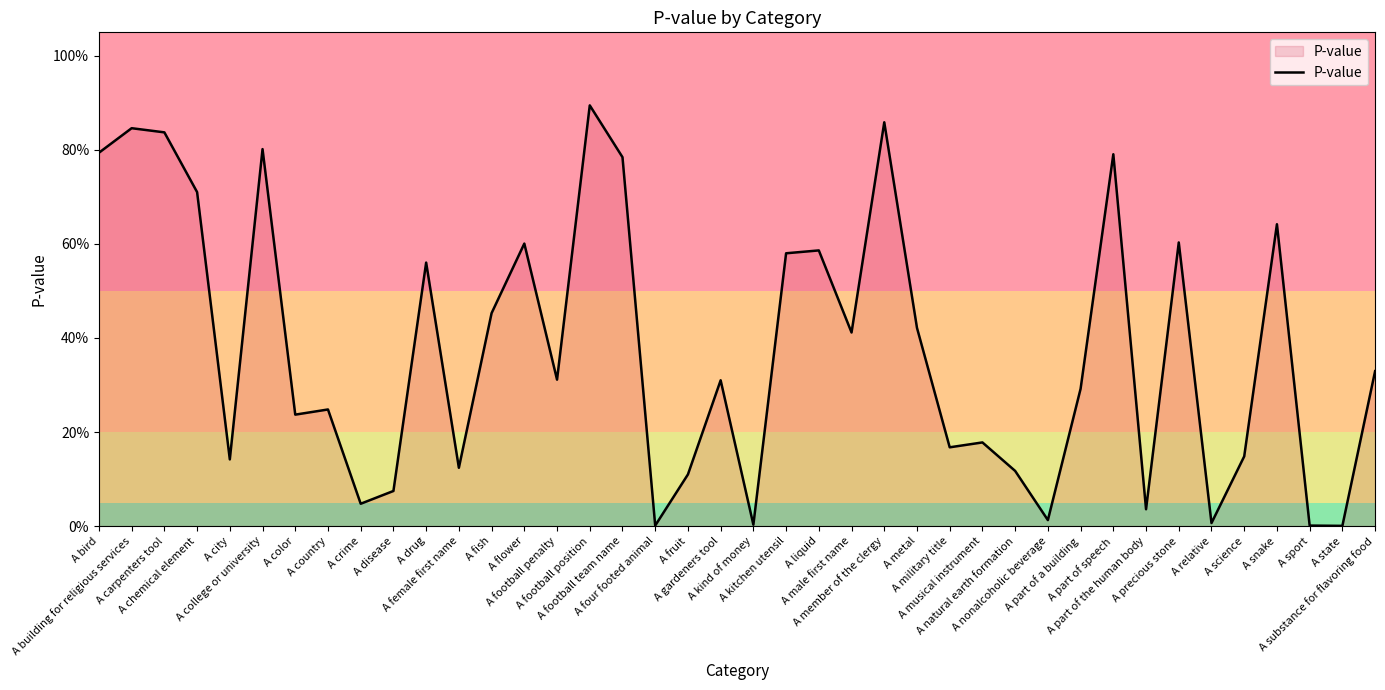

What is the label of the 24th point from the right?

A football team name